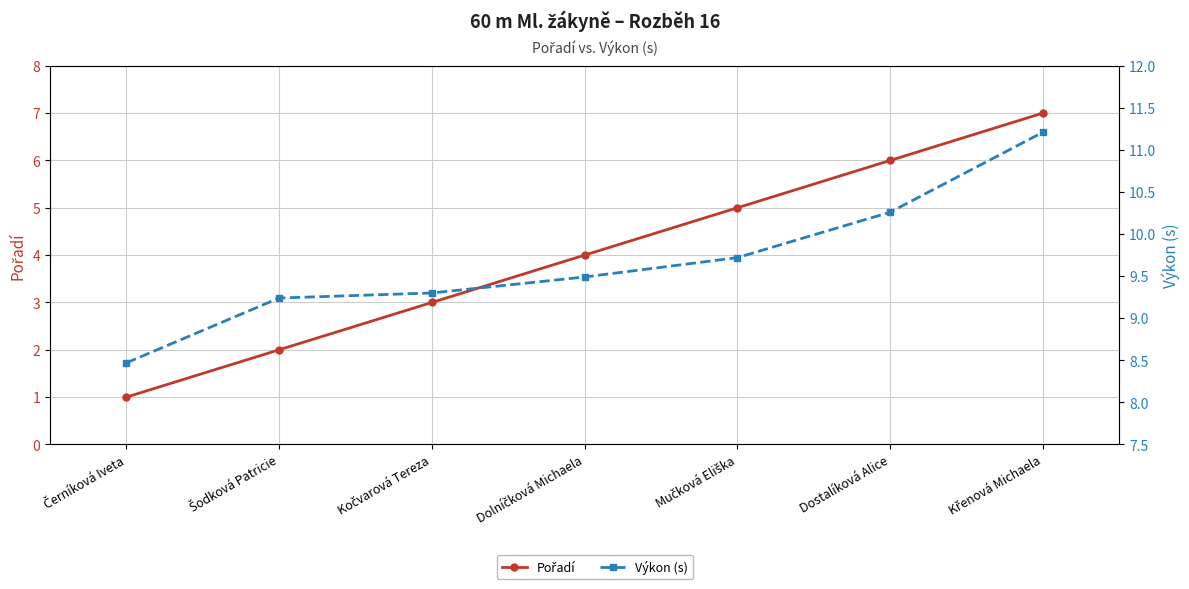

What is the label of the 4th point from the right?

Dolníčková Michaela